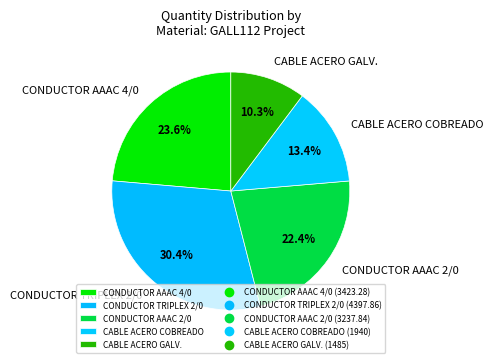

How much of the chart is everything except CONDUCTOR AAAC 2/0?

77.6%